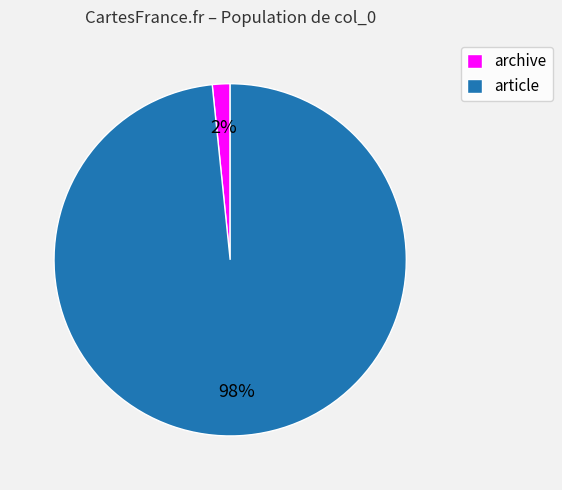

Do article and archive together represent more than half of the pie?

Yes